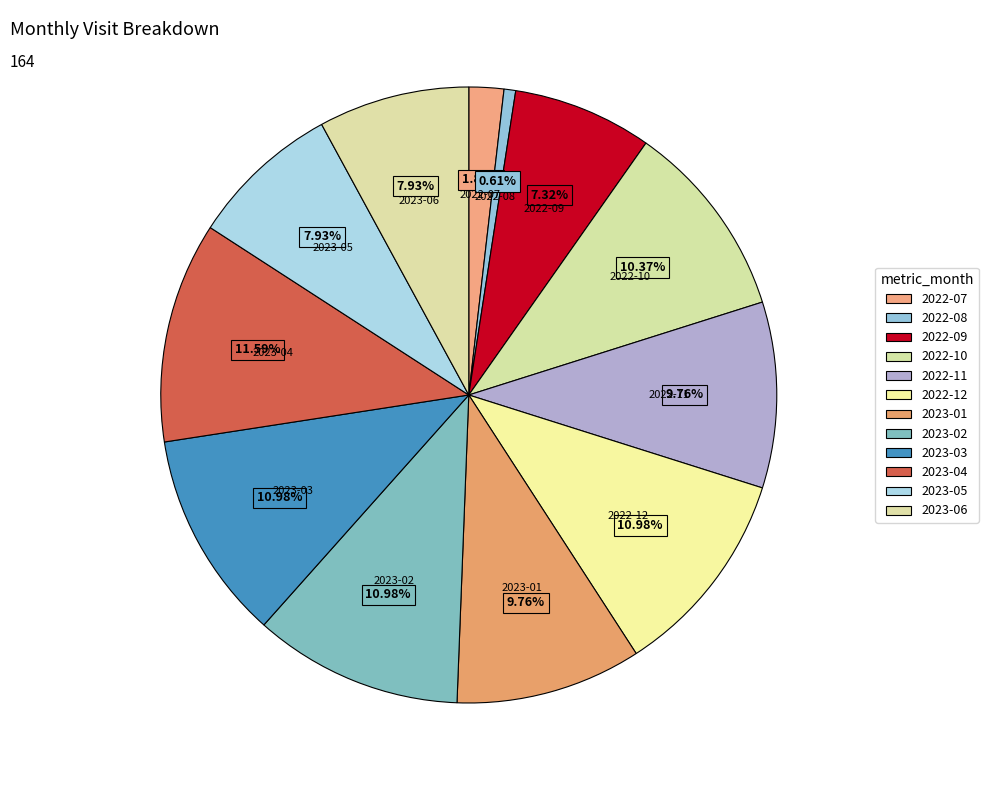

How many segments does this pie chart have?

12